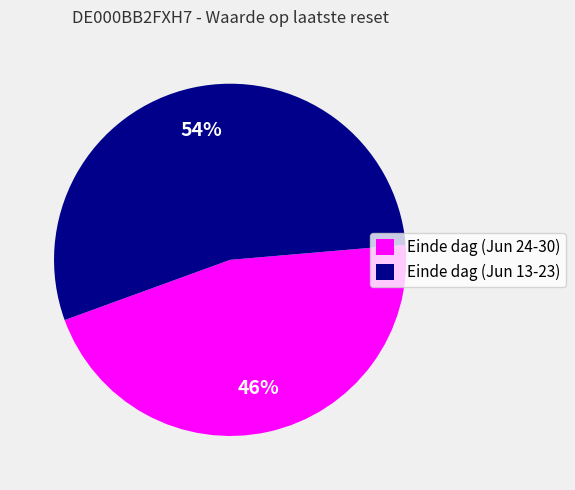

To the nearest percent, what percentage of the pie is Einde dag (Jun 24-30)?

46%